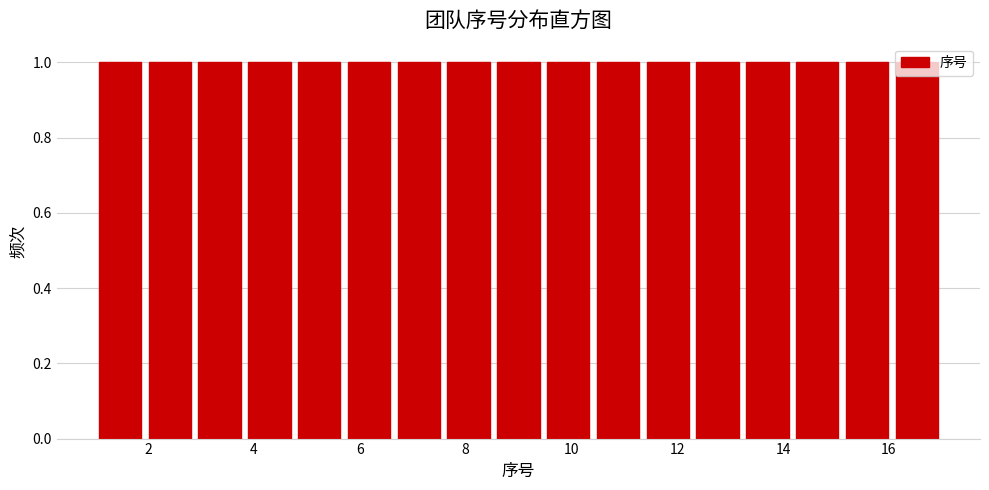

What is the height of the bar covering 12.2 to 13.2 on the x-axis? Neither the bar edges nor the heights are printed on the chart, so give them approximately, as read against the axes.

1